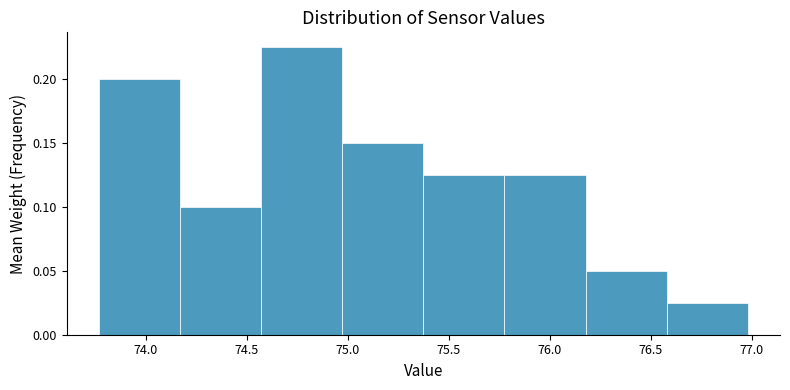

Which range on the x-axis has the tallest bar?

74.55 to 74.95